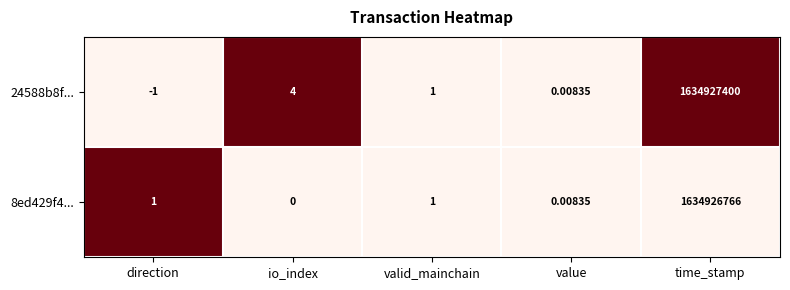

Rank the series by their maximum value, from lowest to highest.

8ed429f4..., 24588b8f...